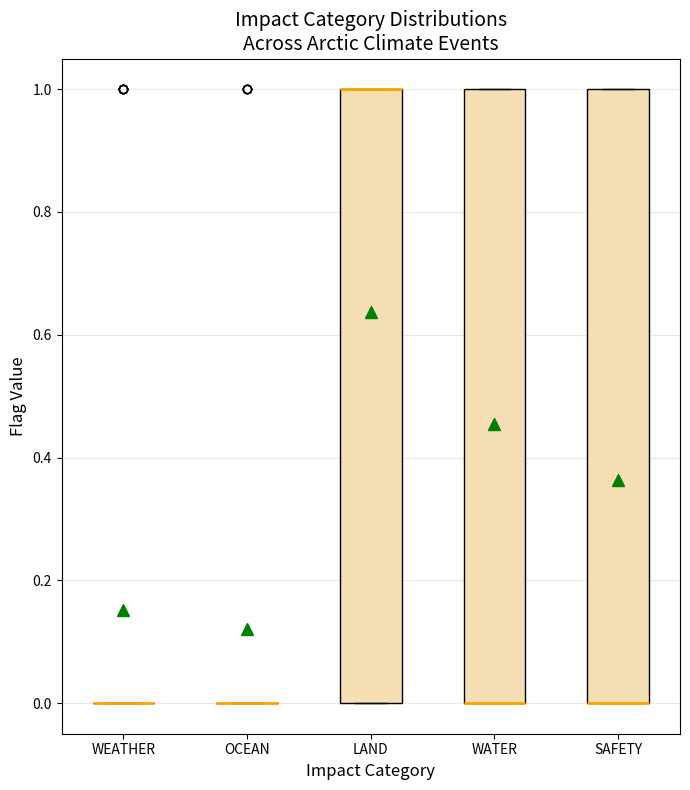

Reading left to right, transcribe this box plot: for each box, give where its median line is, the range the box spans, and where its two whiskers end, as read against the y-axis. The values are not printed on the chart, so give them approximately, as read against the axis.

WEATHER: box collapsed to a line at 0, whiskers 0 to 0
OCEAN: box collapsed to a line at 0, whiskers 0 to 0
LAND: median 1 (drawn on the box's upper edge), box 0 to 1, whiskers 0 to 1
WATER: median 0 (drawn on the box's lower edge), box 0 to 1, whiskers 0 to 1
SAFETY: median 0 (drawn on the box's lower edge), box 0 to 1, whiskers 0 to 1